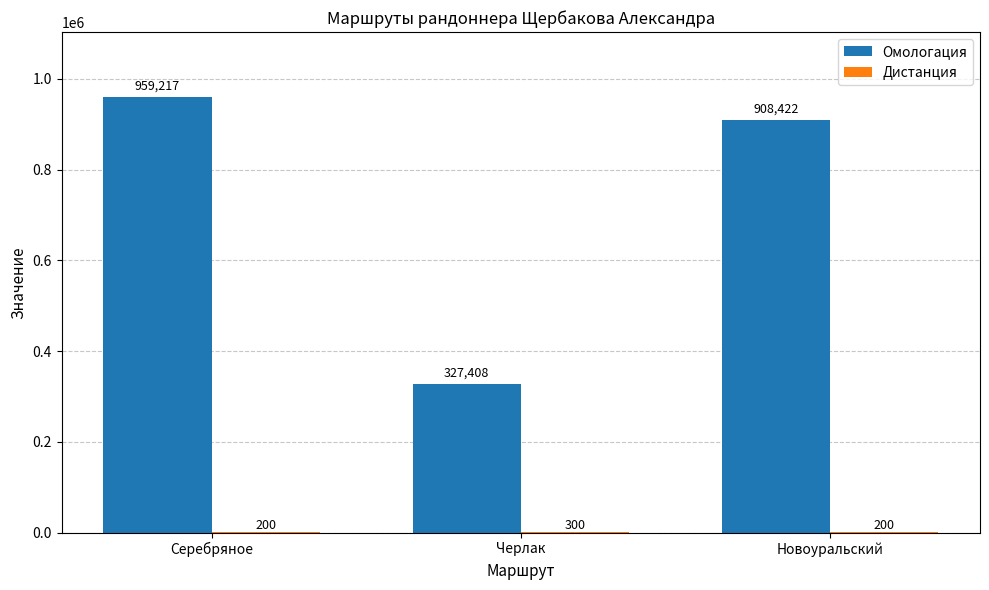

What is the sum of the Омологация values at Серебряное and Новоуральский?

1867639